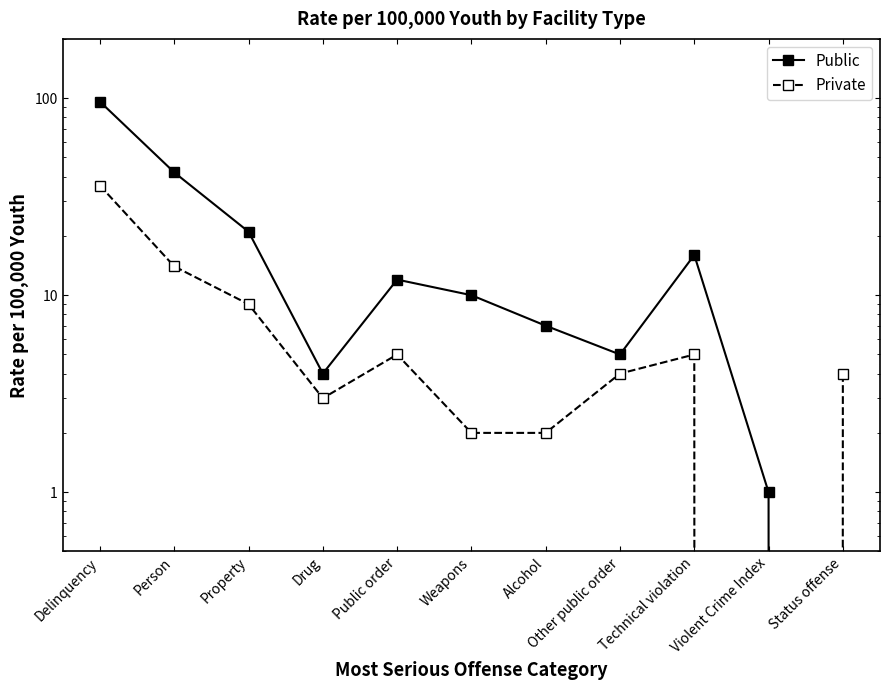

Reading left to right, what are all the values shown in this chart?

Public: 96	42	21	4	12	10	7	5	16	1	0
Private: 36	14	9	3	5	2	2	4	5	0	4